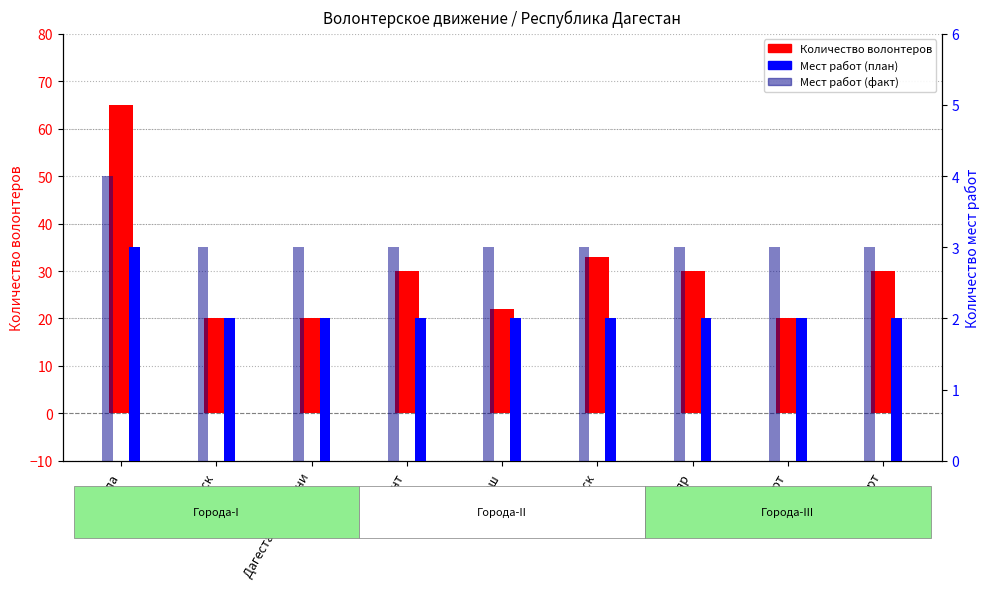

Which has a higher value, Дагестанские Огни or Кизляр?

Кизляр